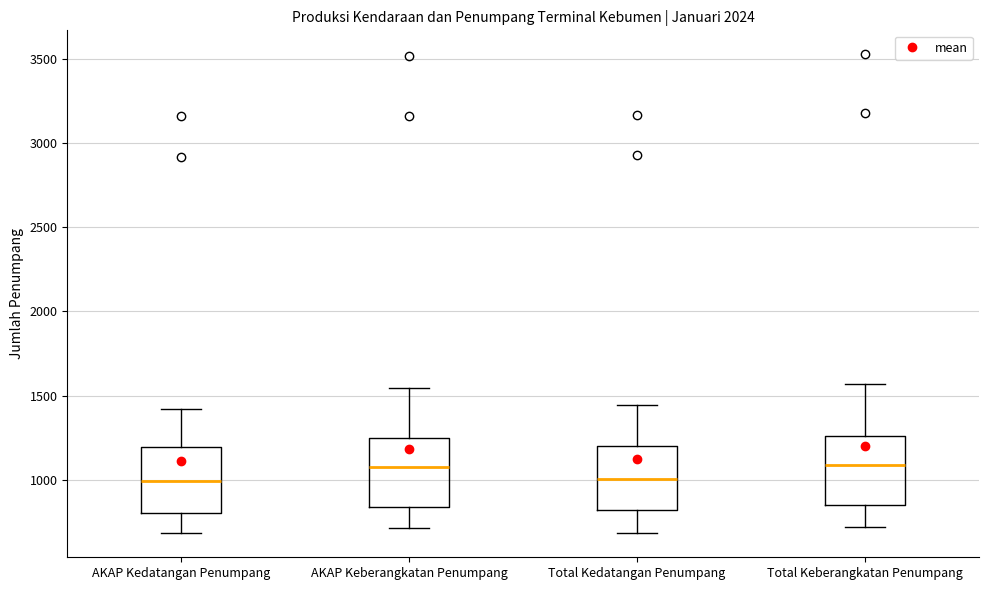

Where does the median line of the box for AKAP Kedatangan Penumpang sit on the y-axis? The values are not printed on the chart, so give them approximately, as read against the axis.

1000